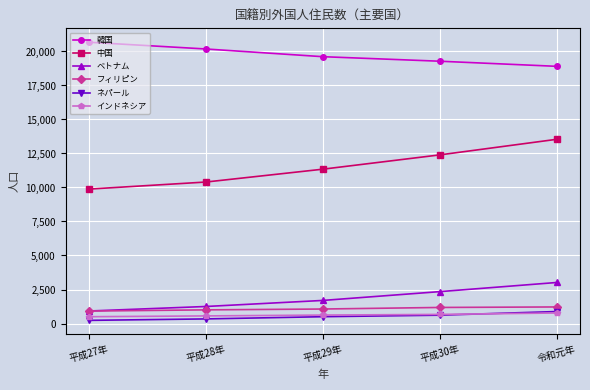

What is the approximate value of ネパール at 令和元年?

880